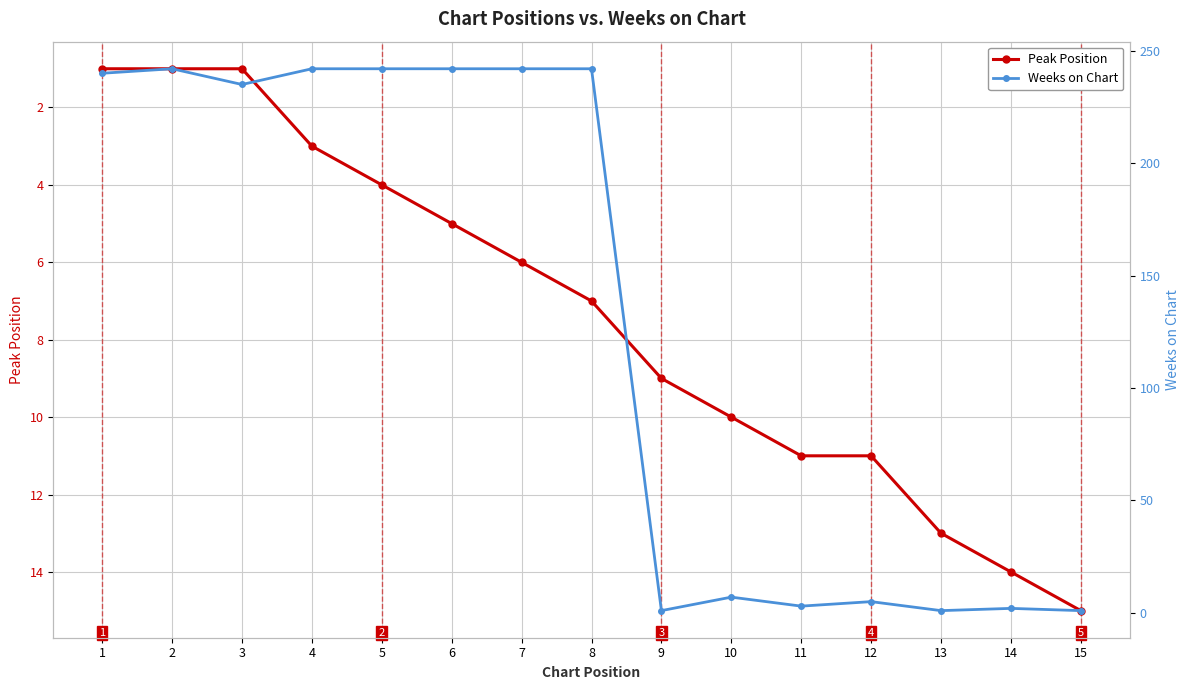

True or false: Peak Position has a value of 23 at 15.

False